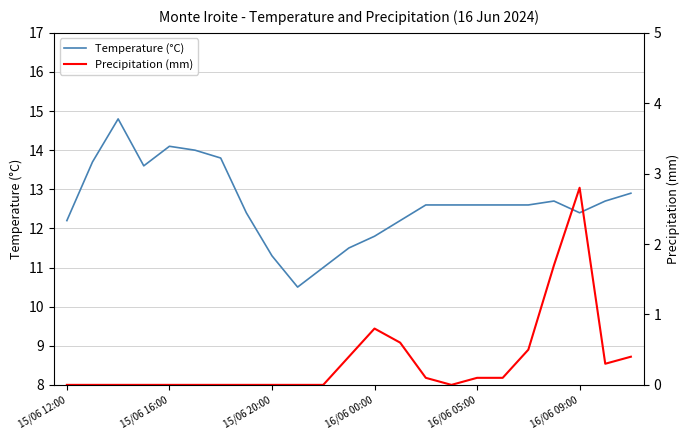

At which label does Temperature (°C) first exceed 12?

15/06 12:00